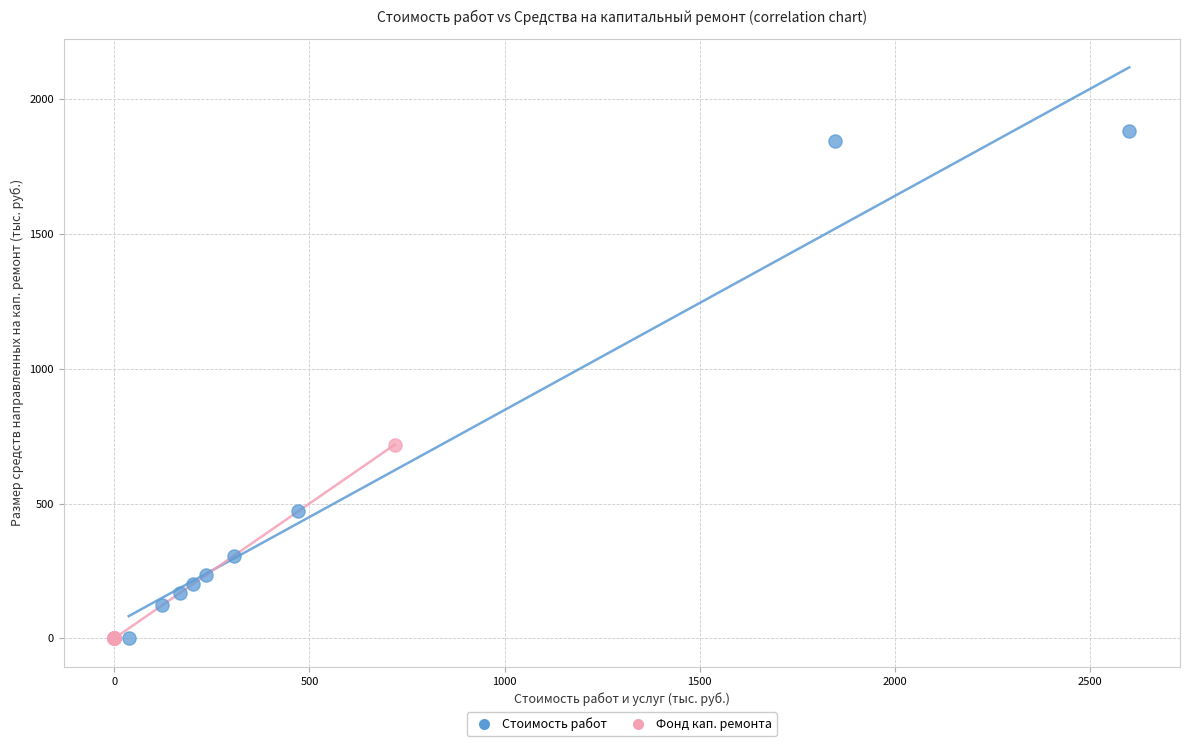

Which series has the widest spread of Y values?

Стоимость работ